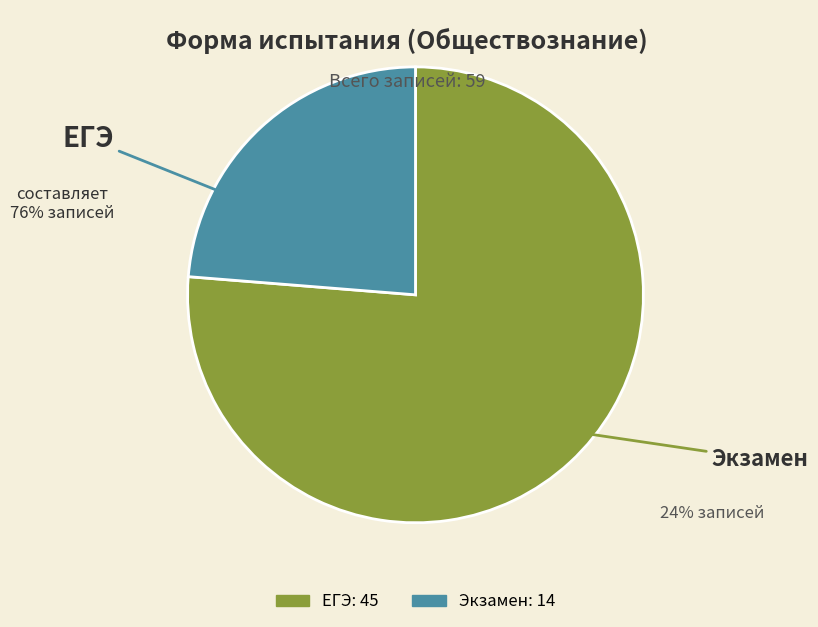

Combined, do Экзамен and ЕГЭ account for over 50%?

Yes